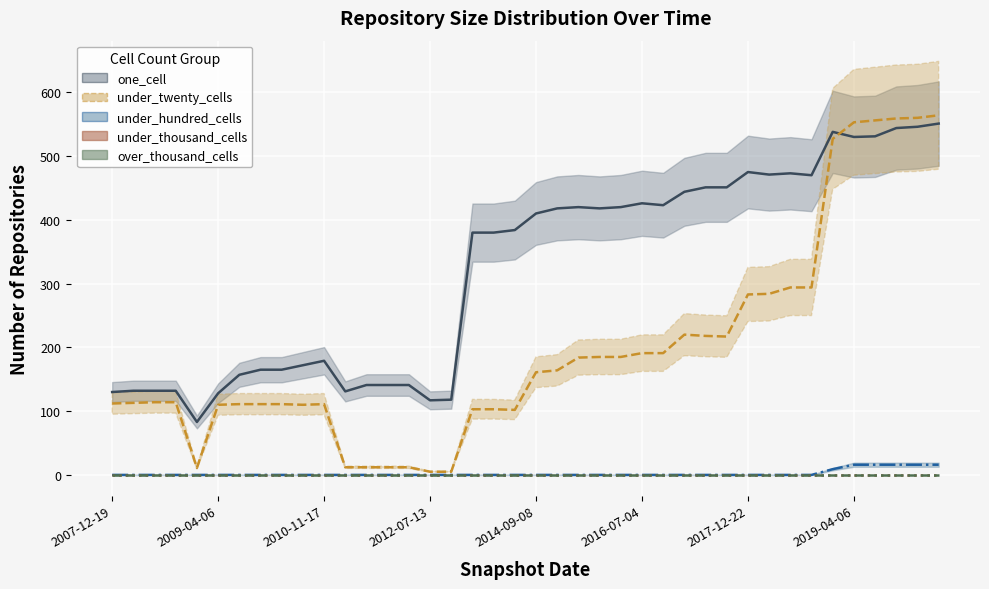

What are all the series names shown in the legend?

one_cell, under_twenty_cells, under_hundred_cells, under_thousand_cells, over_thousand_cells